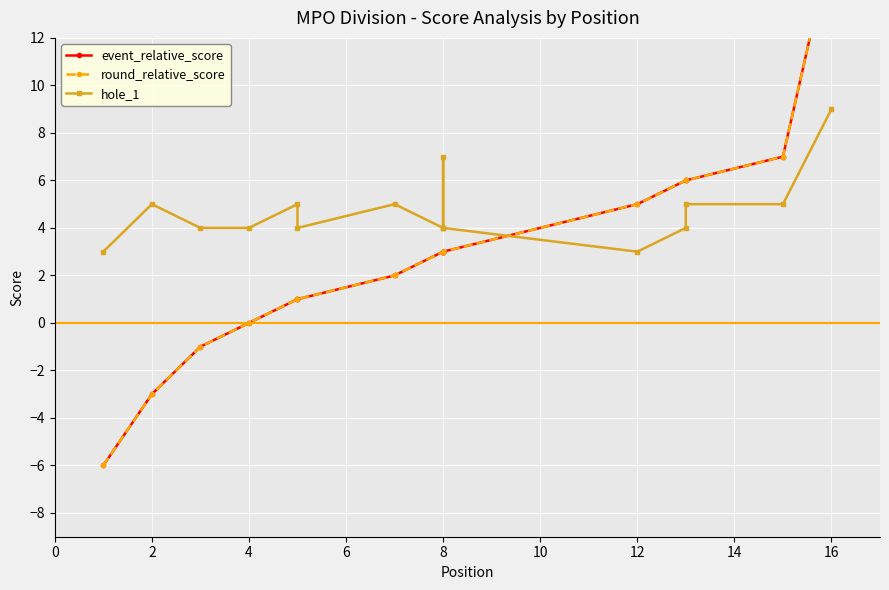

What is the difference between the highest and lowest values at 8?

1